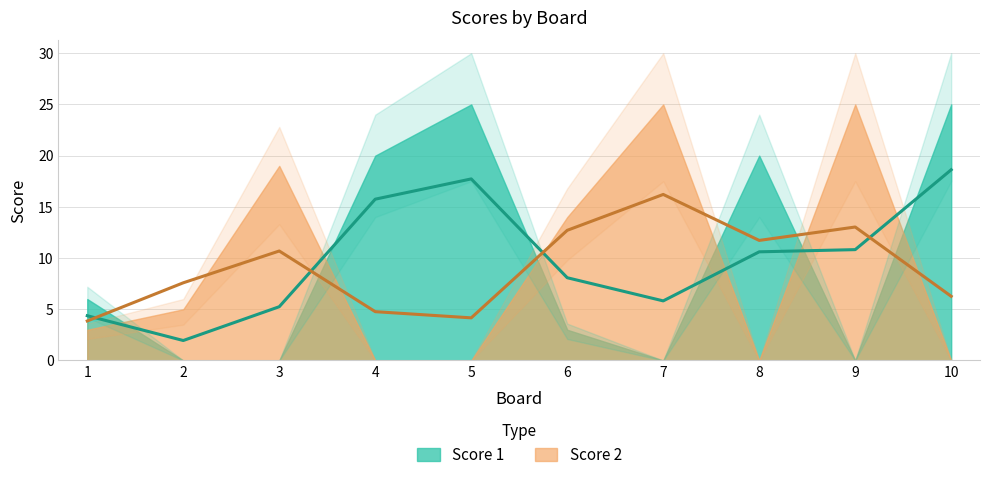

The Score 1 series shows 25 at 5. True or false?

True